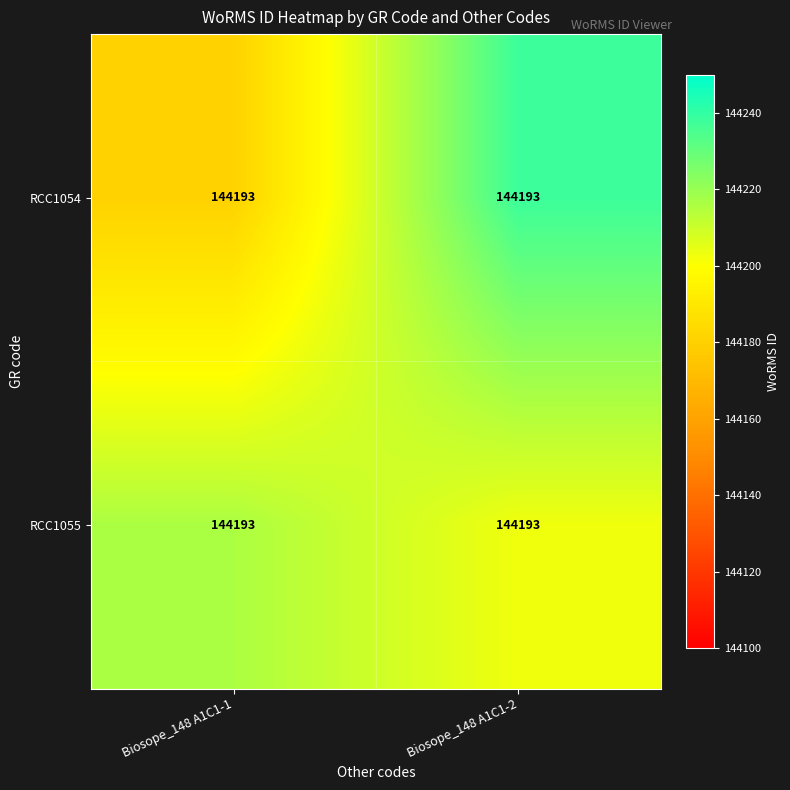

What is the difference between the highest and lowest values at Biosope_148 A1C1-1?

35.7